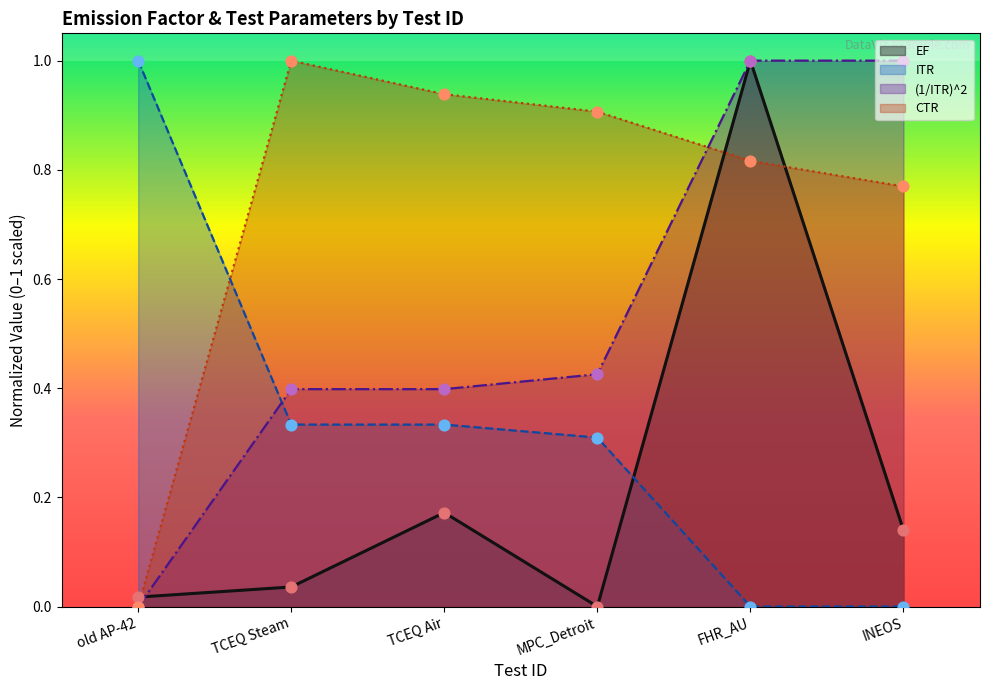

What is the total value across all series at INEOS?

1.9